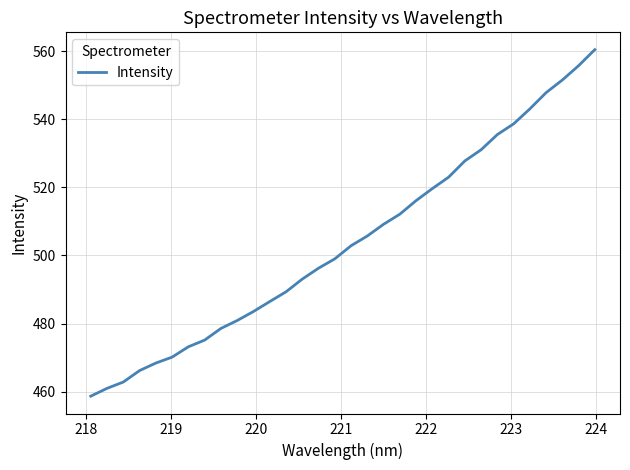

Does the chart have visible grid lines?

Yes